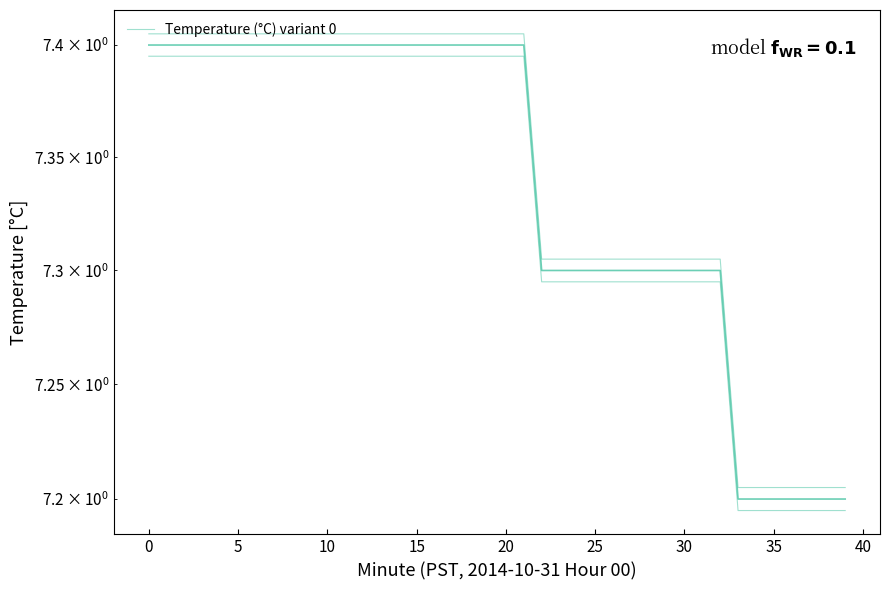

What is the label of the 20th point from the left?

19